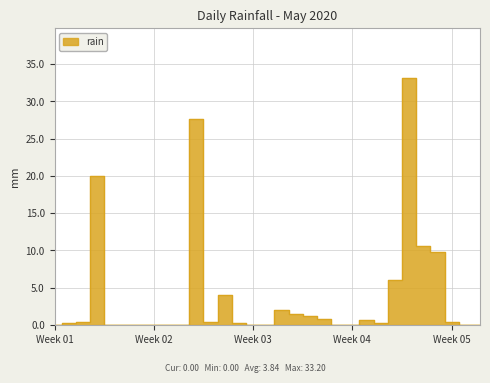

Reading left to right, what are all the values shown in this chart?

0.0	0.2	0.4	20.0	0.0	0.0	0.0	0.0	0.0	0.0	27.6	0.4	4.0	0.2	0.0	0.0	2.0	1.4	1.2	0.8	0.0	0.0	0.6	0.2	6.0	33.2	10.6	9.8	0.4	0.0	0.0